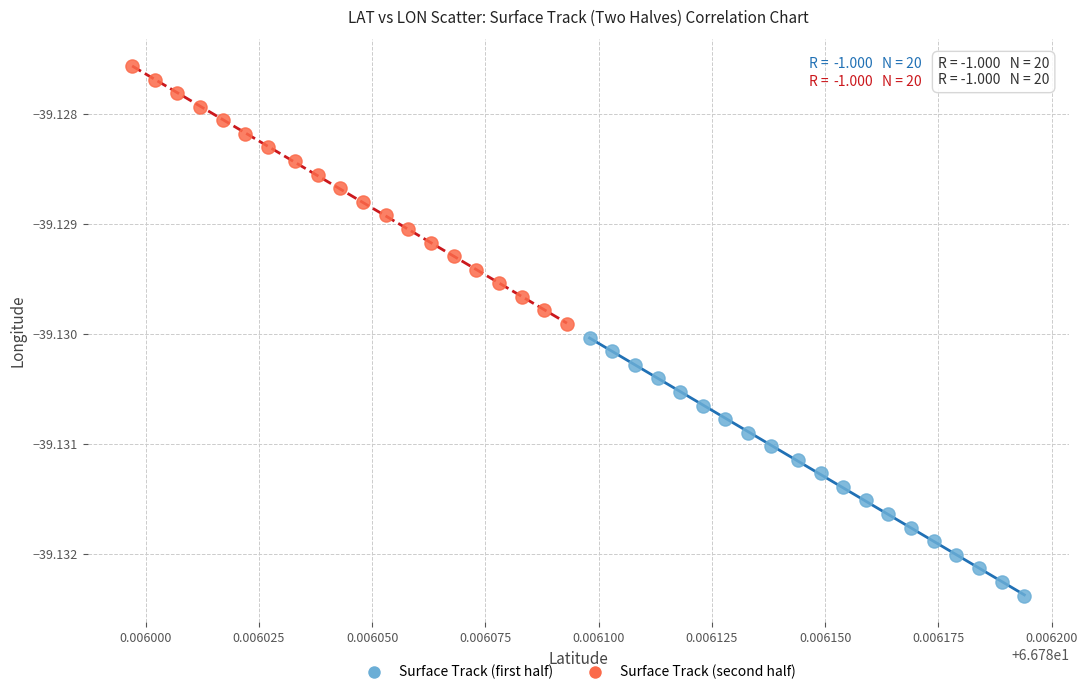

Which series reaches the minimum Y coordinate?

Surface Track (first half)